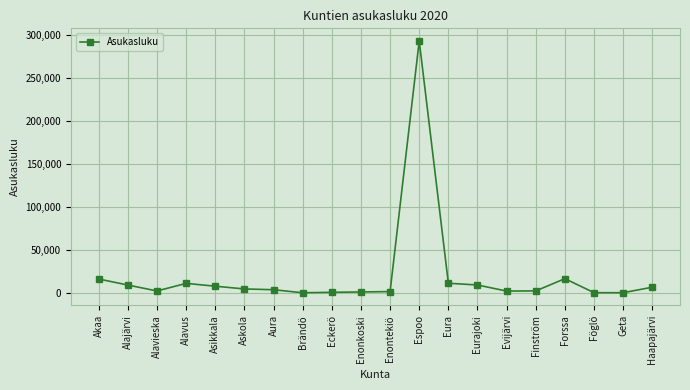

Is it true that the value at Espoo is 292796?

True